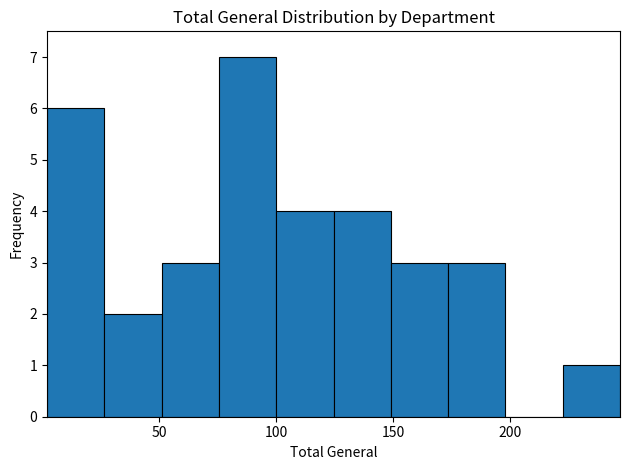

Over which range of the x-axis is the bar tallest?

75.5 to 100.0